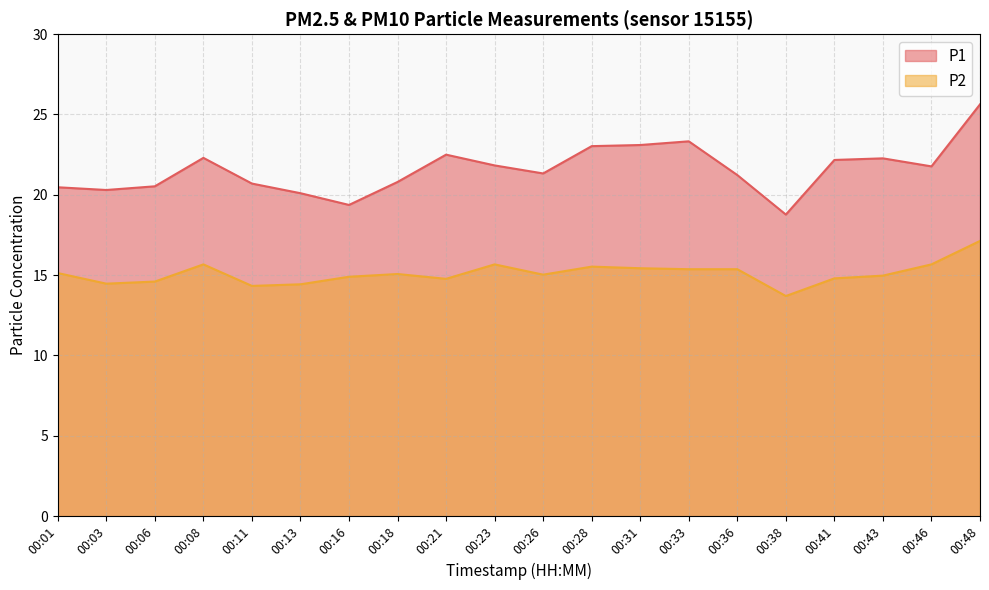

Rank the categories by P2 value from highest to lowest.

00:48, 00:08, 00:23, 00:46, 00:28, 00:31, 00:33, 00:36, 00:01, 00:18, 00:26, 00:43, 00:16, 00:41, 00:21, 00:06, 00:03, 00:13, 00:11, 00:38